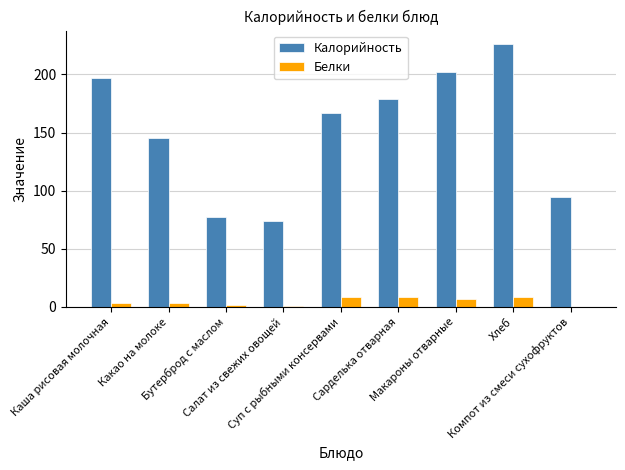

What are all the series names shown in the legend?

Калорийность, Белки